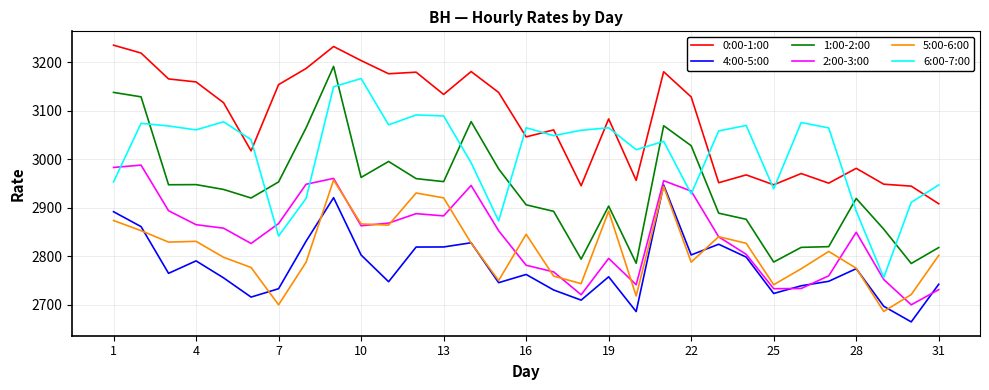

What is the difference between the second highest and minimum values in the 1:00-2:00 series?

352.8